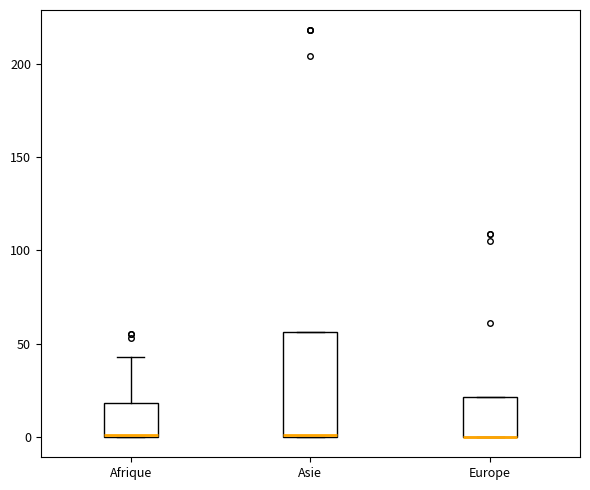

Reading left to right, read every box against the y-axis: the position of its median line, the range the box covers, and the ends of its whiskers. The values are not printed on the chart, so give them approximately, as read against the axis.

Afrique: median 0, box 0 to 20, whiskers 0 to 45
Asie: median 0, box 0 to 55, whiskers 0 to 55
Europe: median 0 (drawn on the box's lower edge), box 0 to 20, whiskers 0 to 20